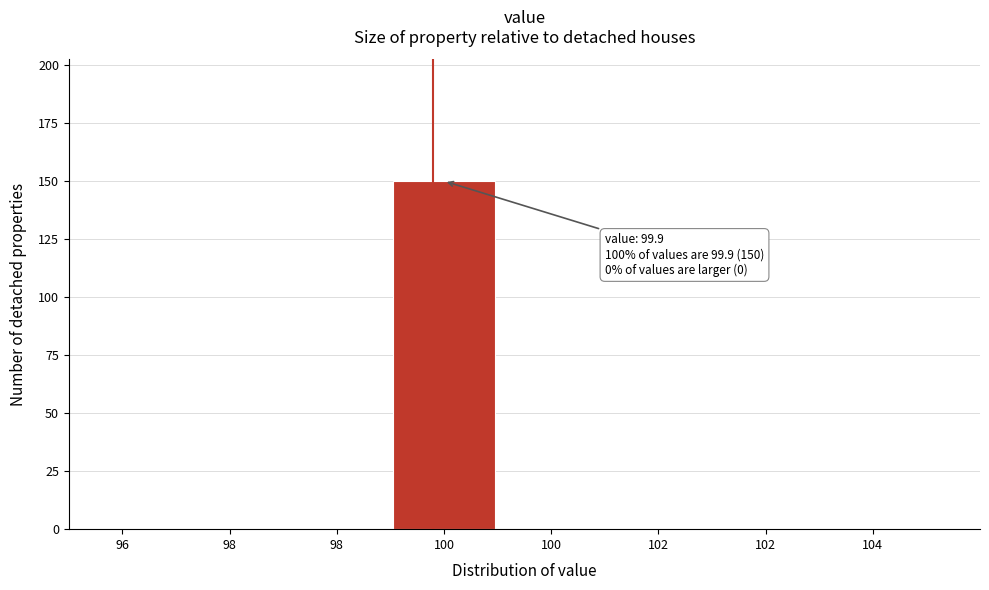

Are the bars horizontal?

No